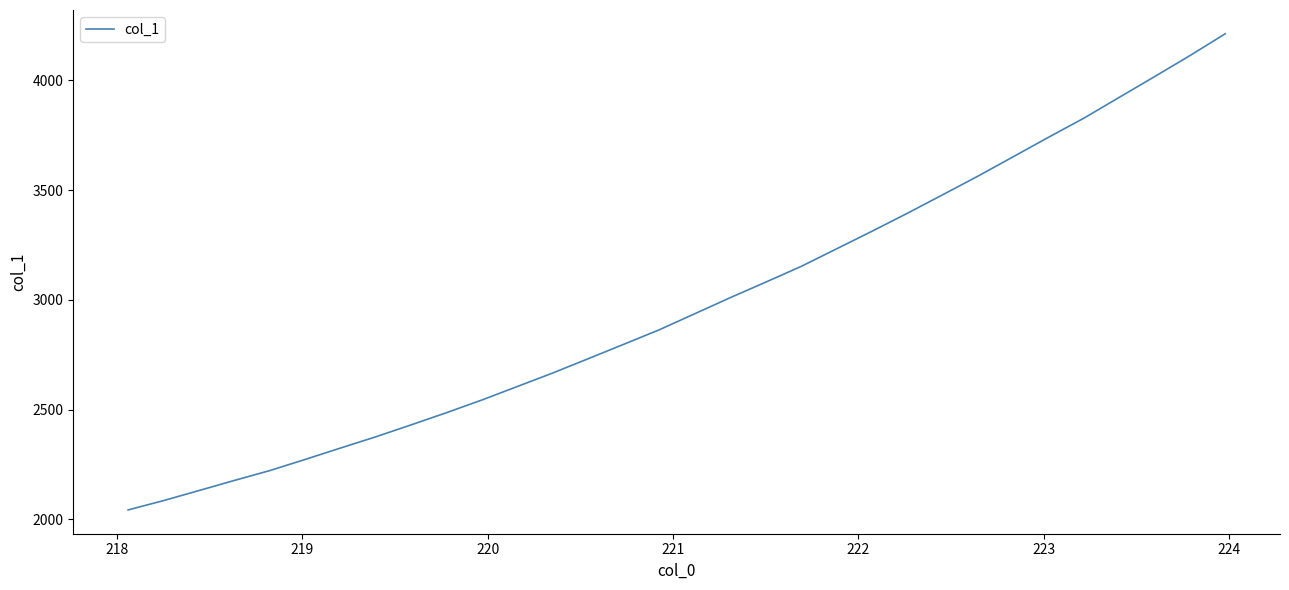

What is the difference between the maximum and minimum values?

2167.9